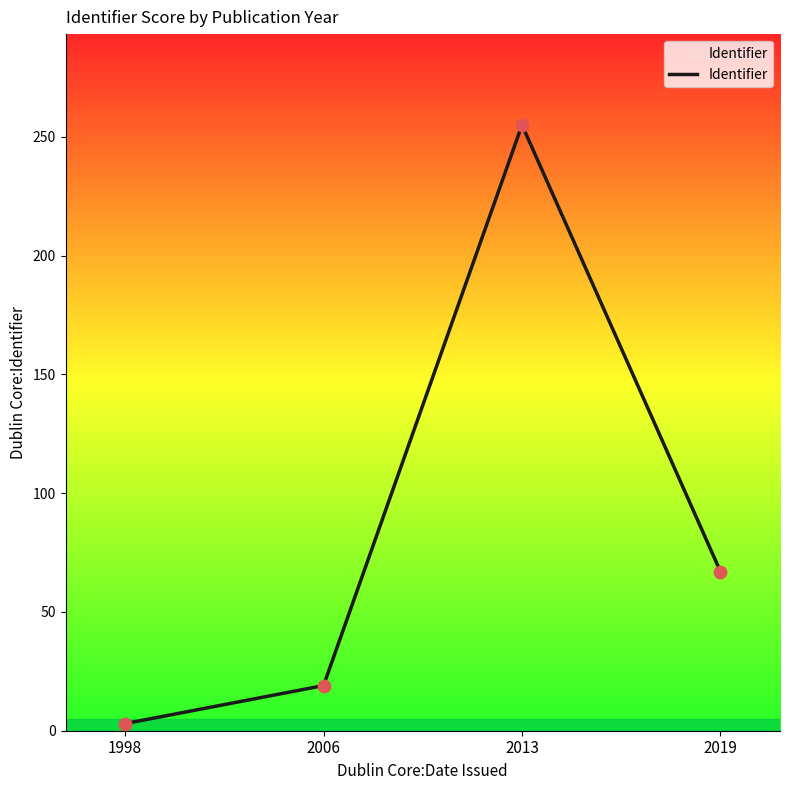

What is the change in value from 2006 to 2013?

+236